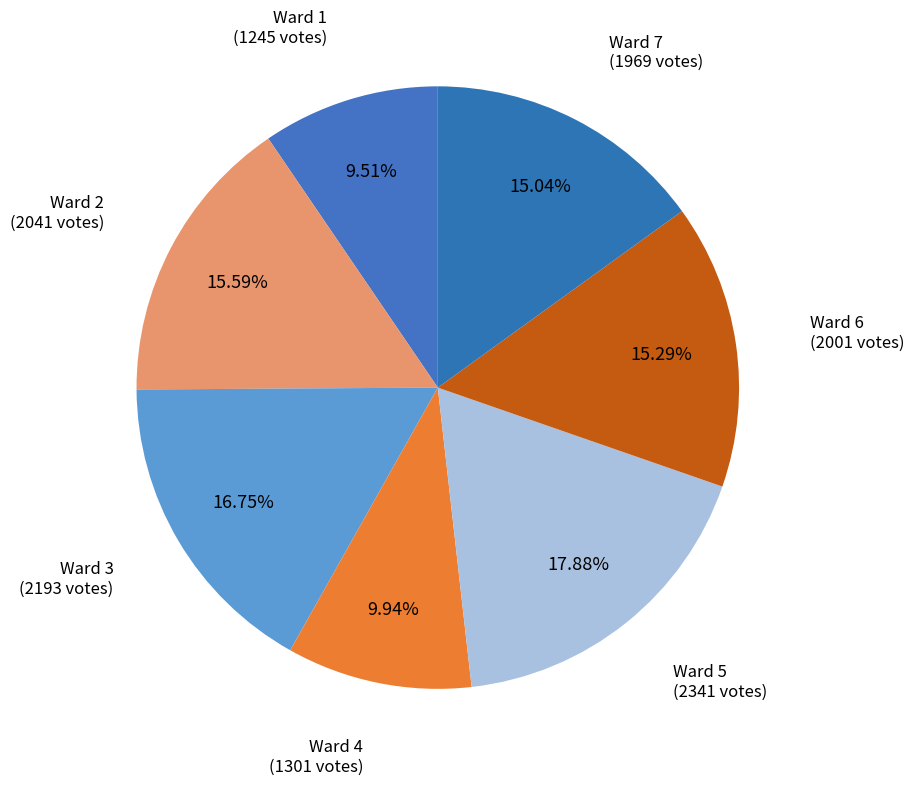

How many slices are in this pie chart?

7